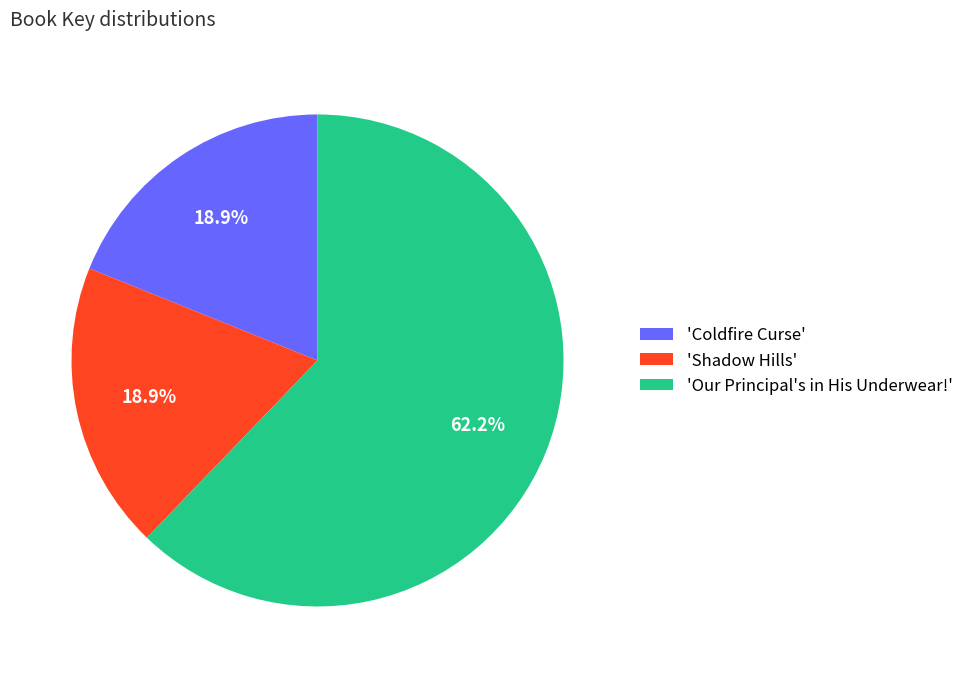

What is the majority slice?

'Our Principal's in His Underwear!'